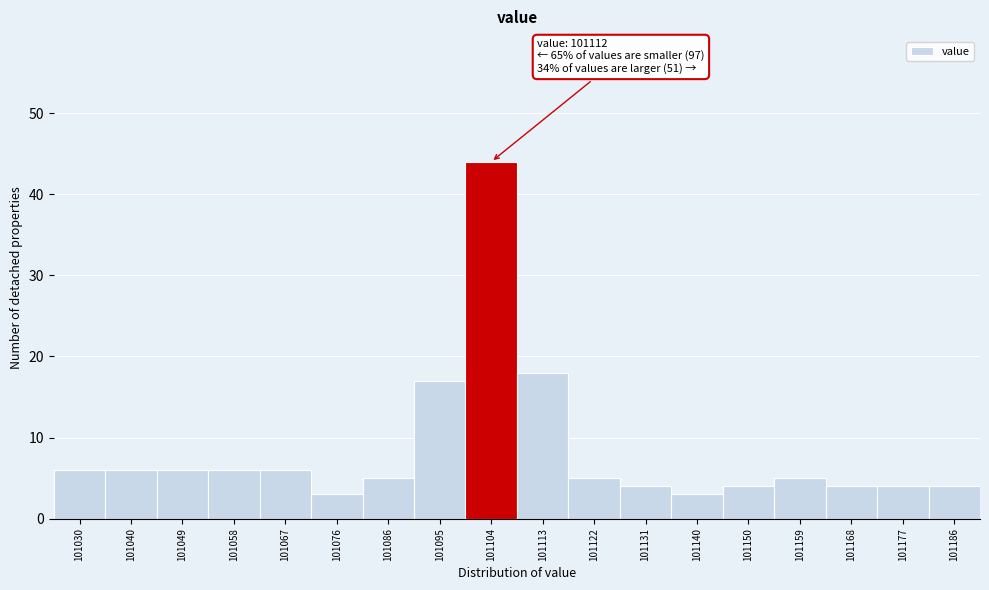

Reading right to left, extract all data points from this chart.

101186=4	101177=4	101168=4	101159=5	101150=4	101140=3	101131=4	101122=5	101113=18	101104=44	101095=17	101086=5	101076=3	101067=6	101058=6	101049=6	101040=6	101030=6